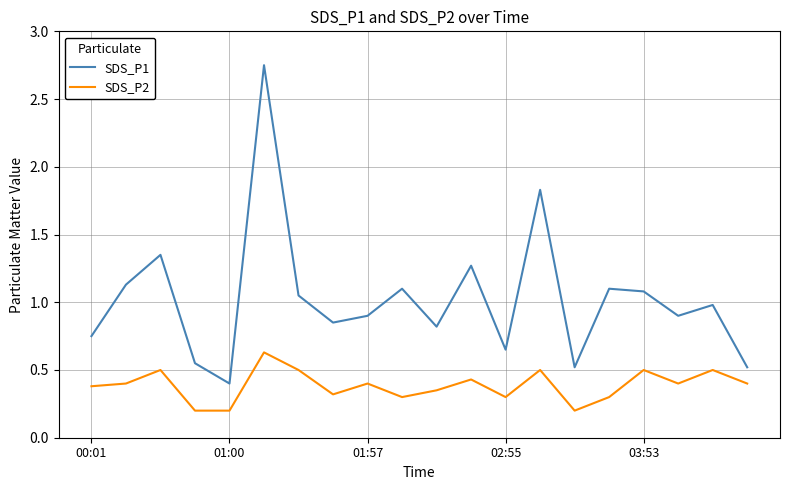

What is the difference between the maximum and minimum values in the SDS_P2 series?

0.4